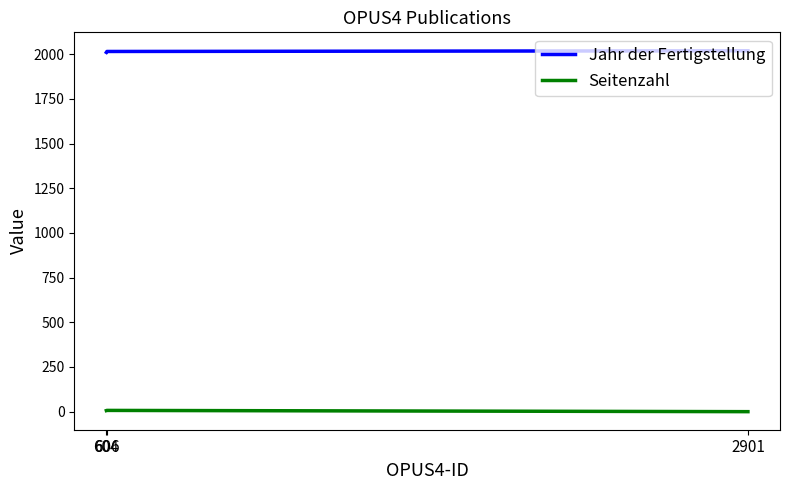

The value of Jahr der Fertigstellung at 604 is 517. True or false?

False